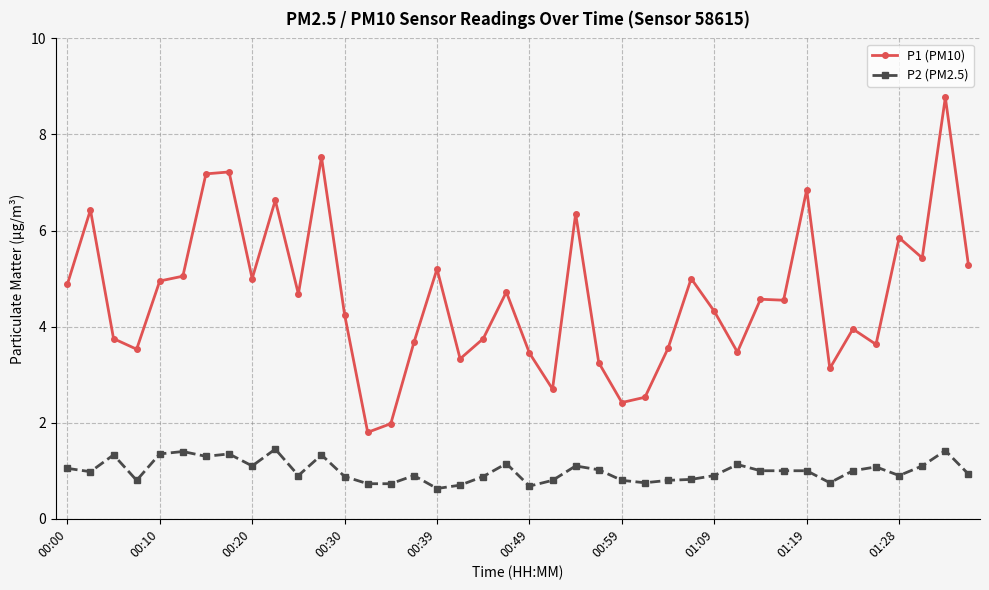

True or false: P1 (PM10) and P2 (PM2.5) cross at least once.

False